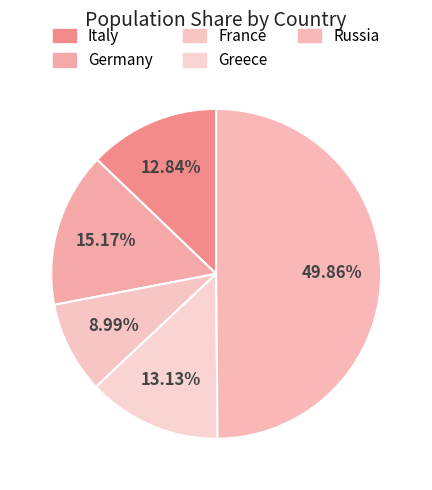

Combined, do Germany and Italy account for over 50%?

No